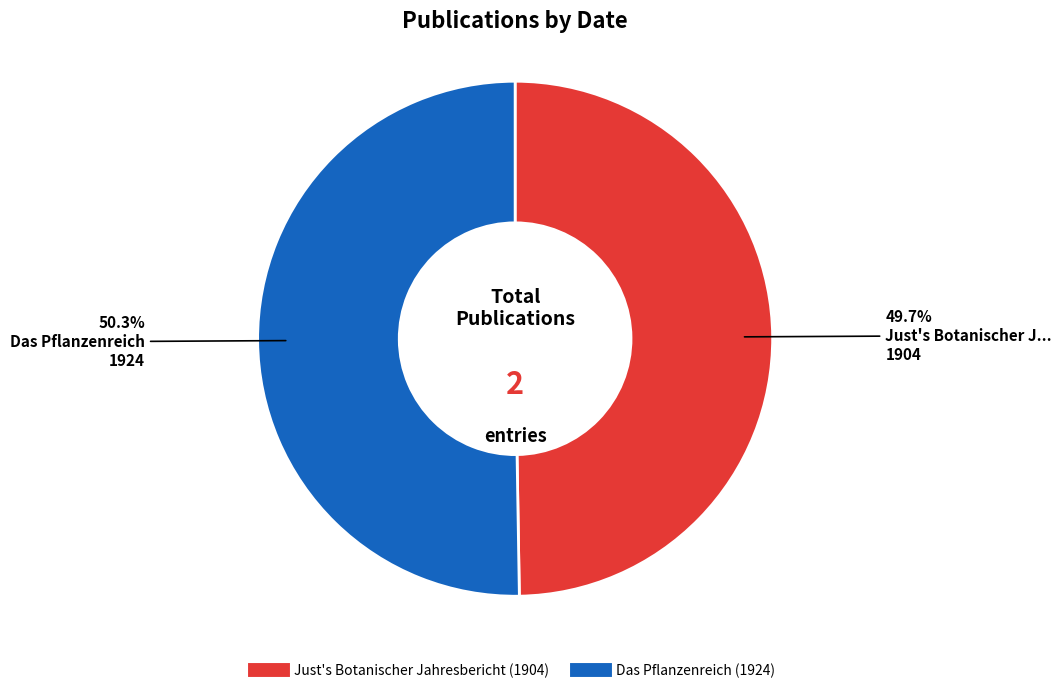

Which category has the smallest portion of the pie?

Just's Botanischer Jahresbericht